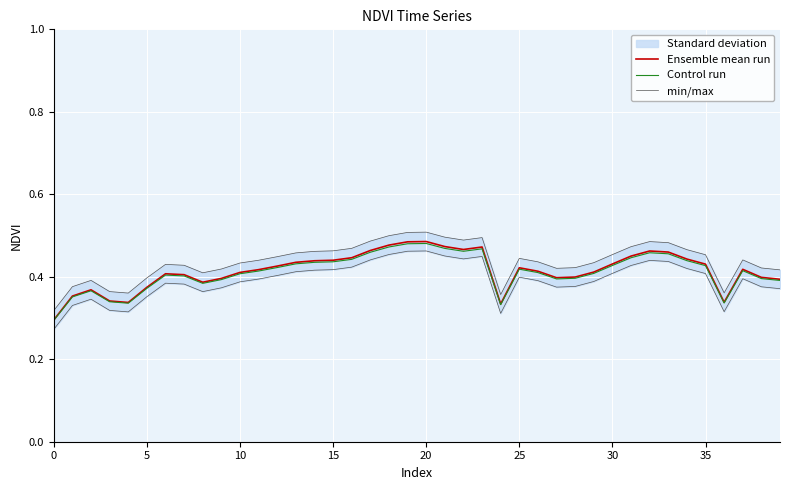

What is the sum of the min/max values at 17 and 29?

0.9